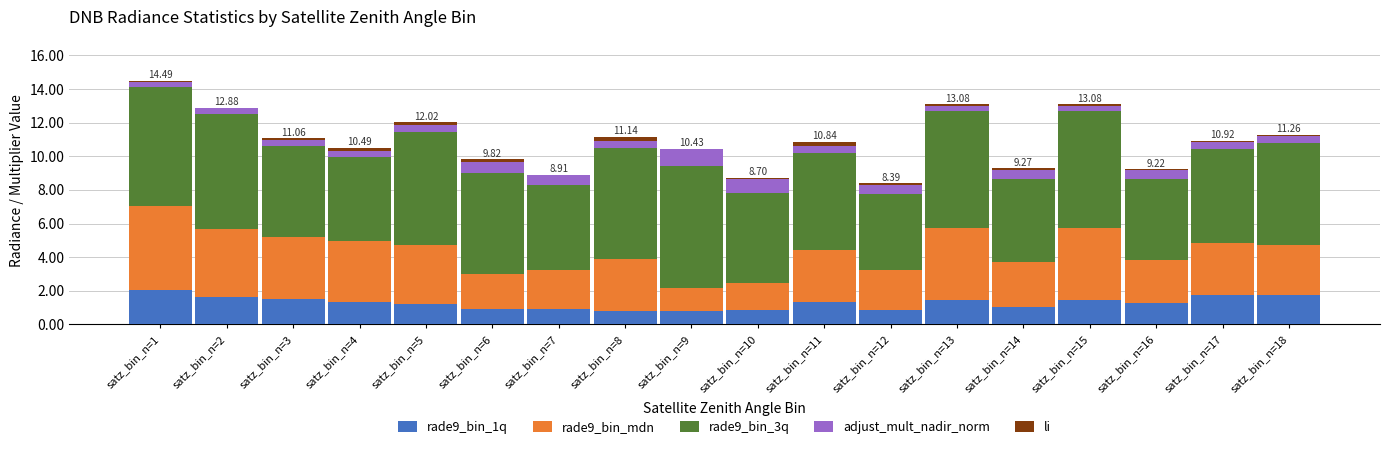

What is the sum of all rade9_bin_1q values?

22.9